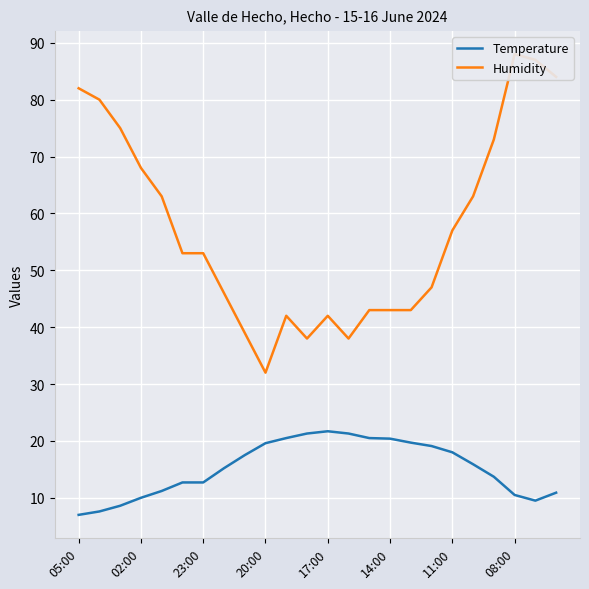

At which label does Temperature reach its minimum?

05:00